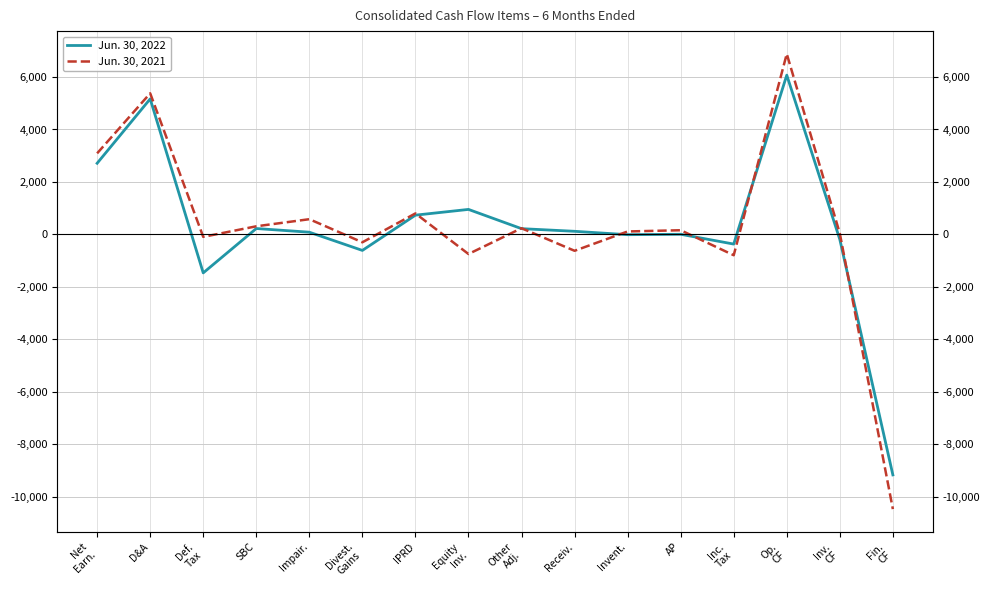

What is the label of the 16th point from the right?

Net
Earn.